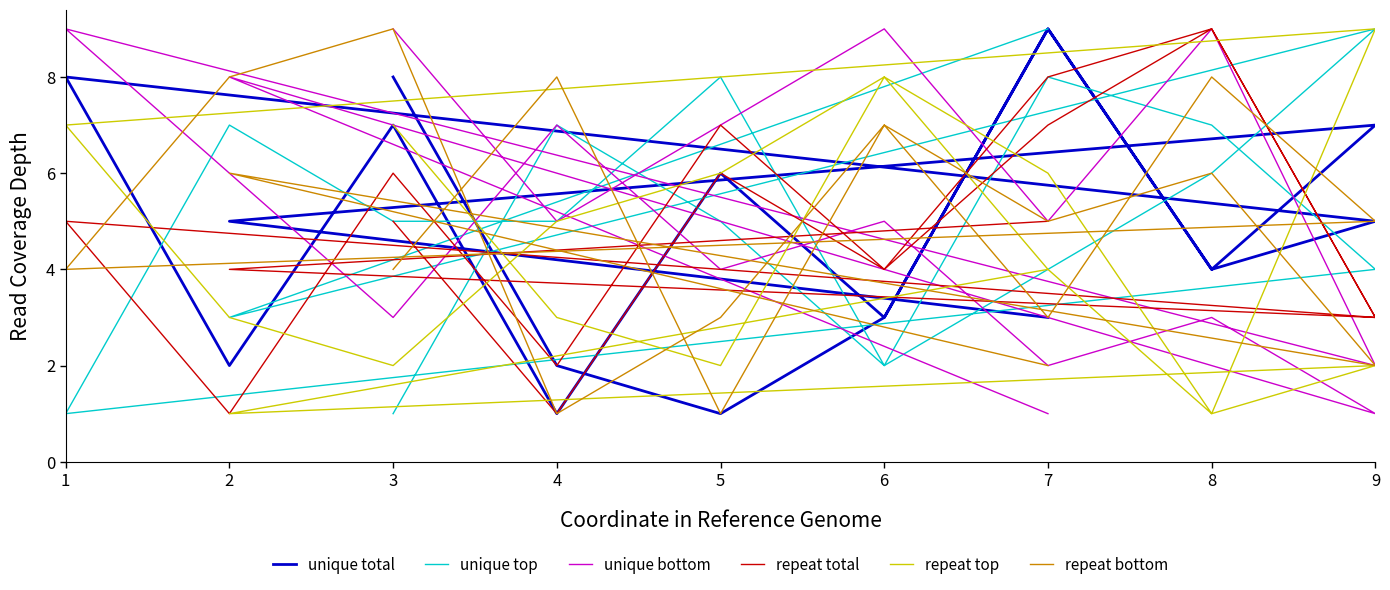

At which category is the sum across all series the highest?

7